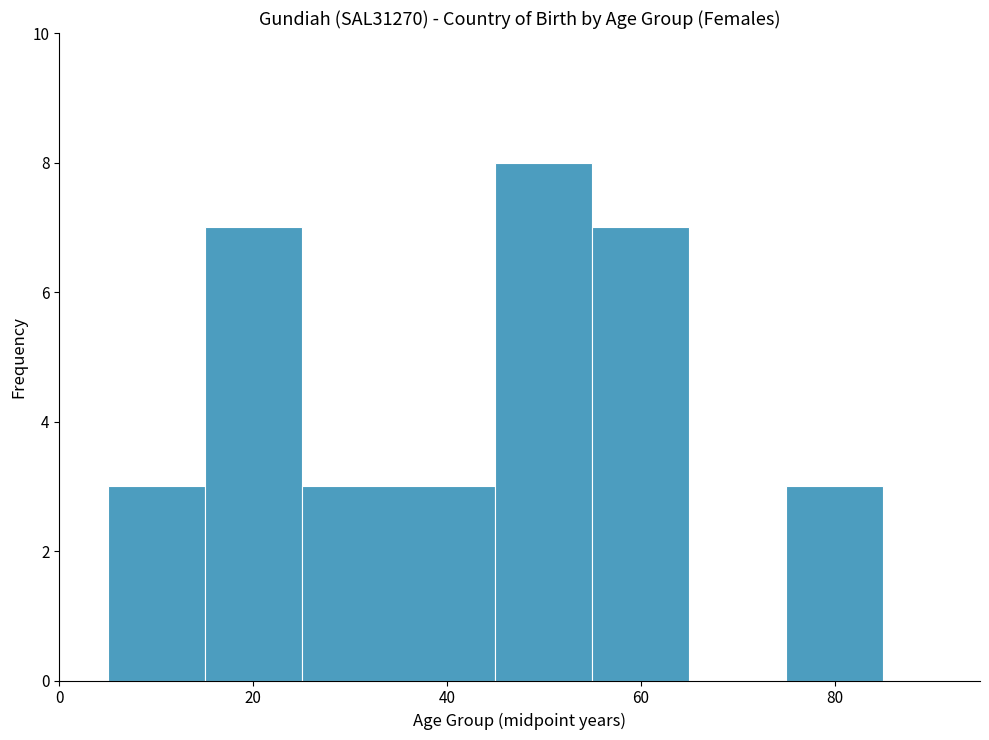

Around what value on the x-axis is the tallest bar? Give the approximate position of its centre, as read against the axis.

50